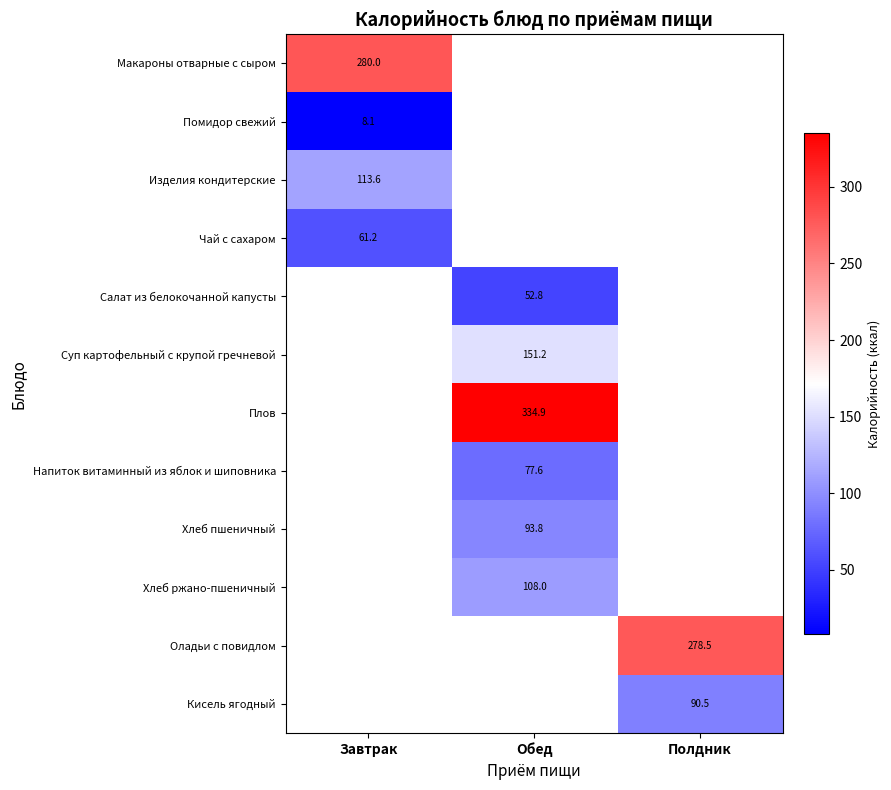

Is the value of Плов at Полдник greater than the value of Хлеб пшеничный at Полдник?

No